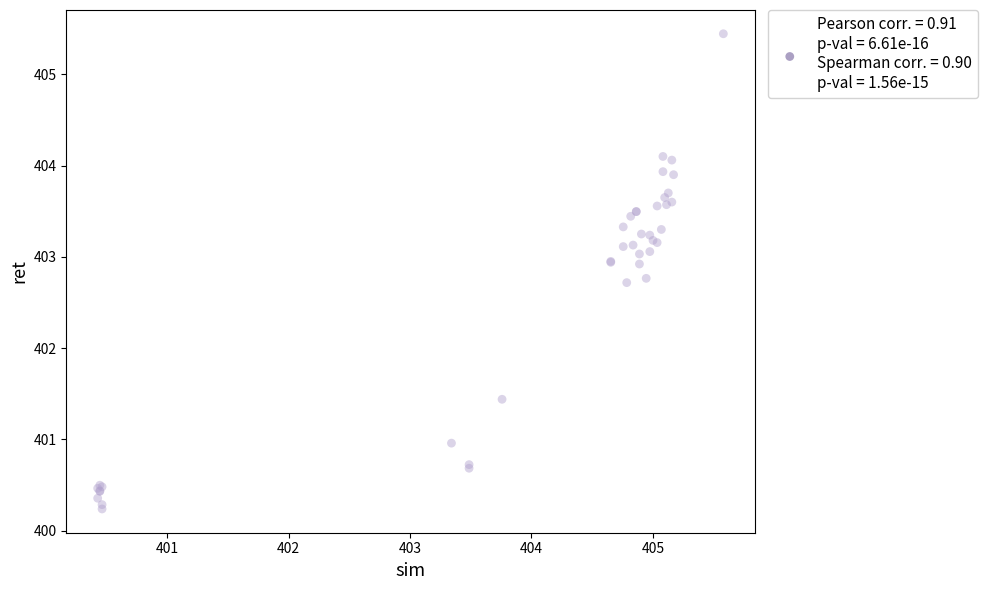

What Y value in the scatter plot is closest to 402?

401.4